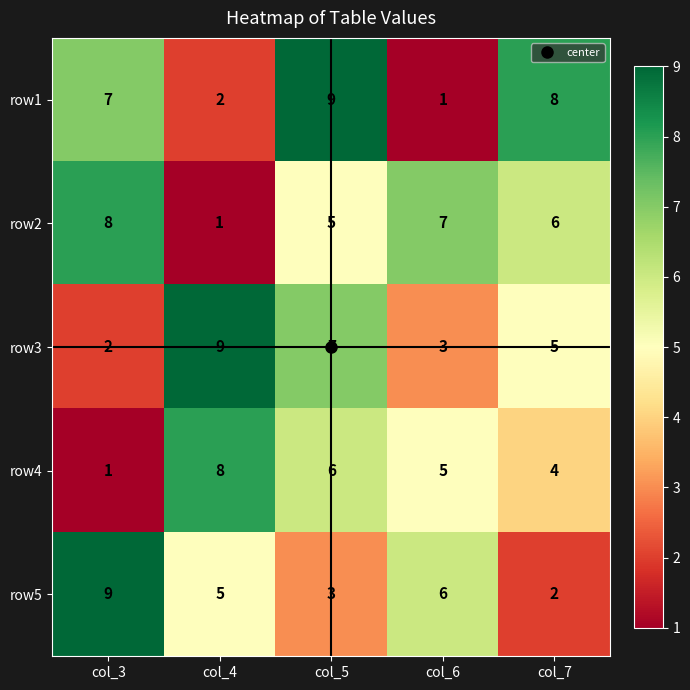

What is the maximum value shown in the chart?

9